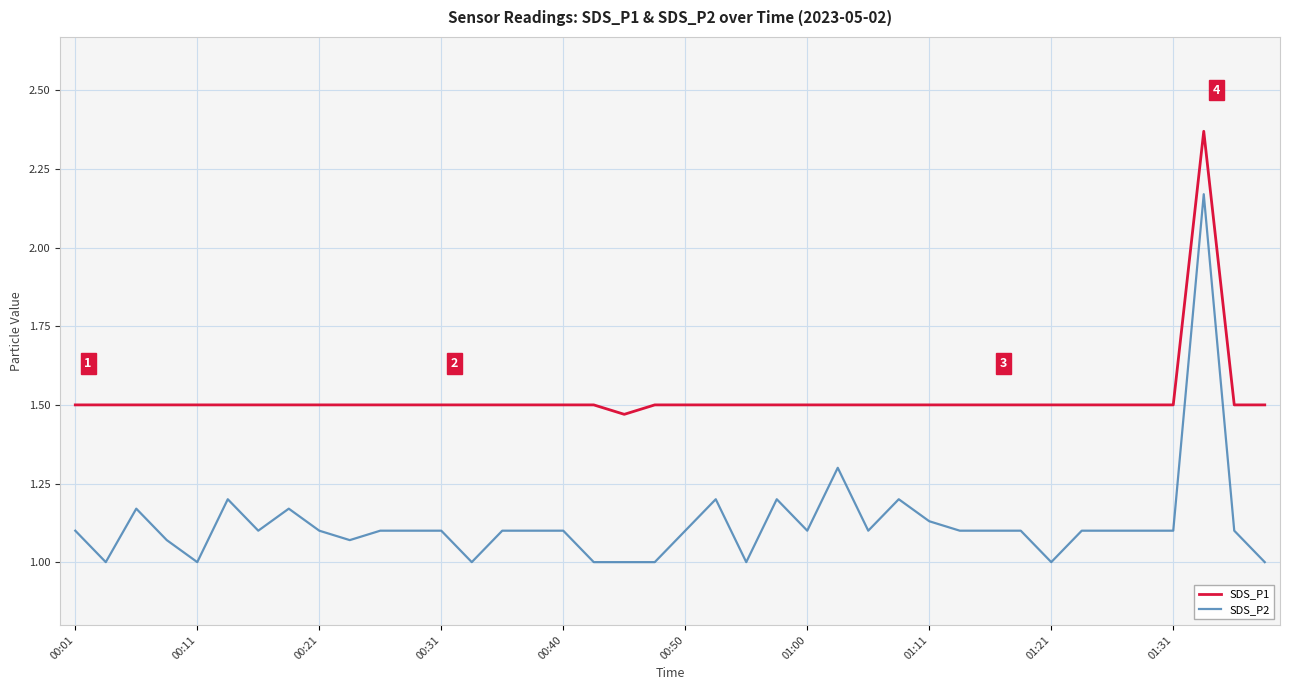

What is the minimum value shown in the chart?

1.0